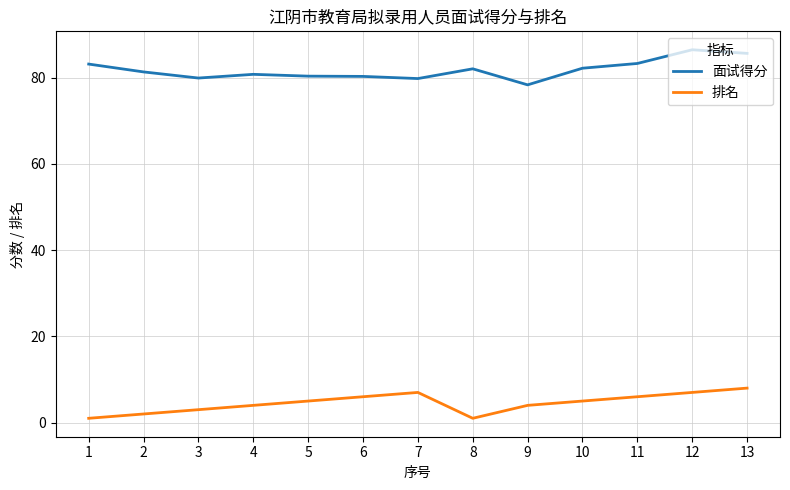

True or false: 面试得分 and 排名 intersect in this chart.

False